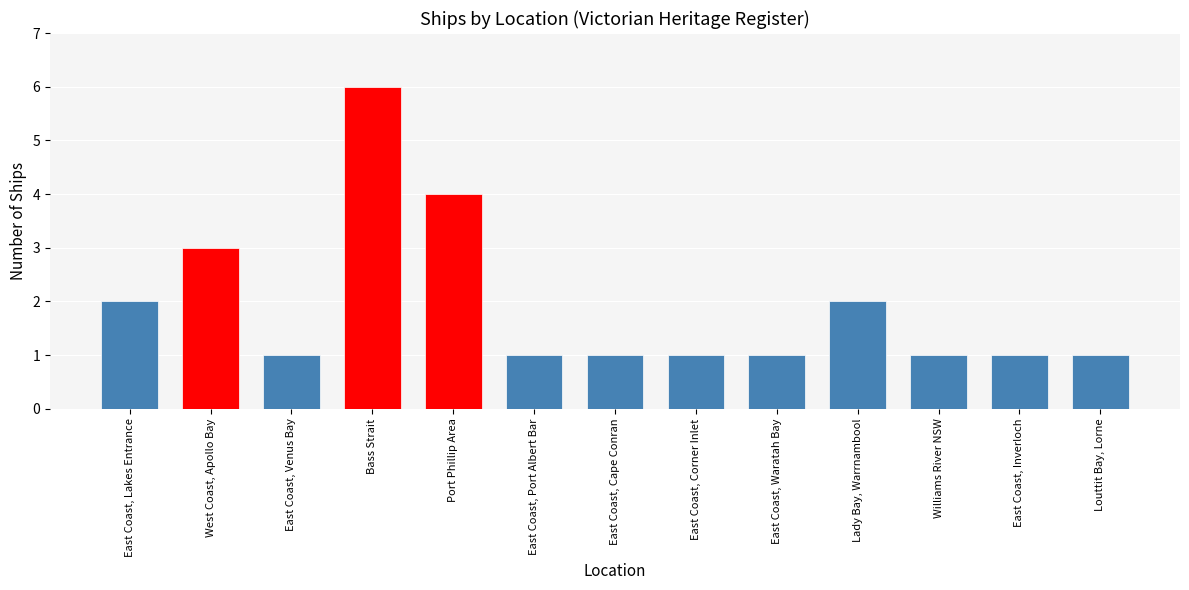

What is the approximate value at West Coast, Apollo Bay?

3